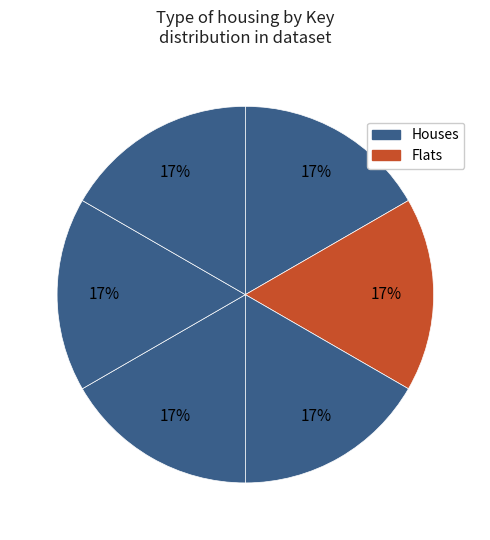

Rank the categories by value from lowest to highest.

5, 6, 4, 1, 2, 3